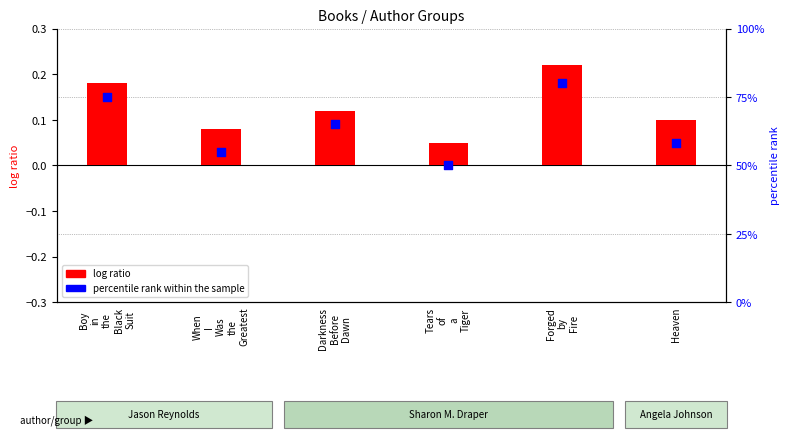

Which series has the largest Y range (max minus min)?

percentile rank within the sample